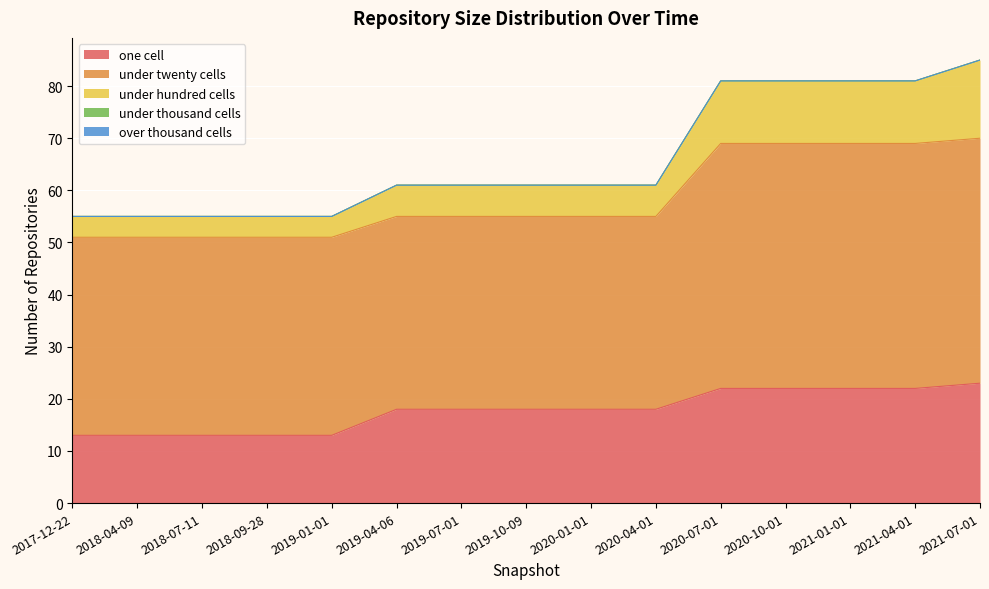

How many values in the one_cell series are below 18?

5